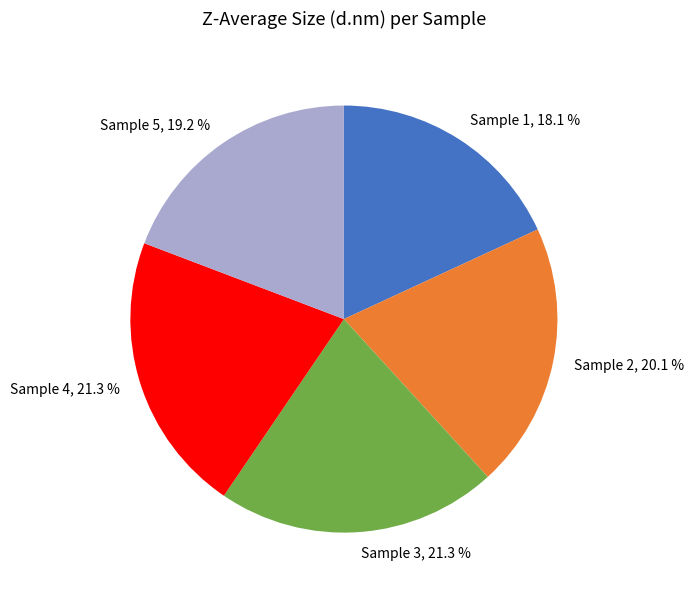

What is the ratio of the value at Sample 2 to the value at Sample 3?

0.9